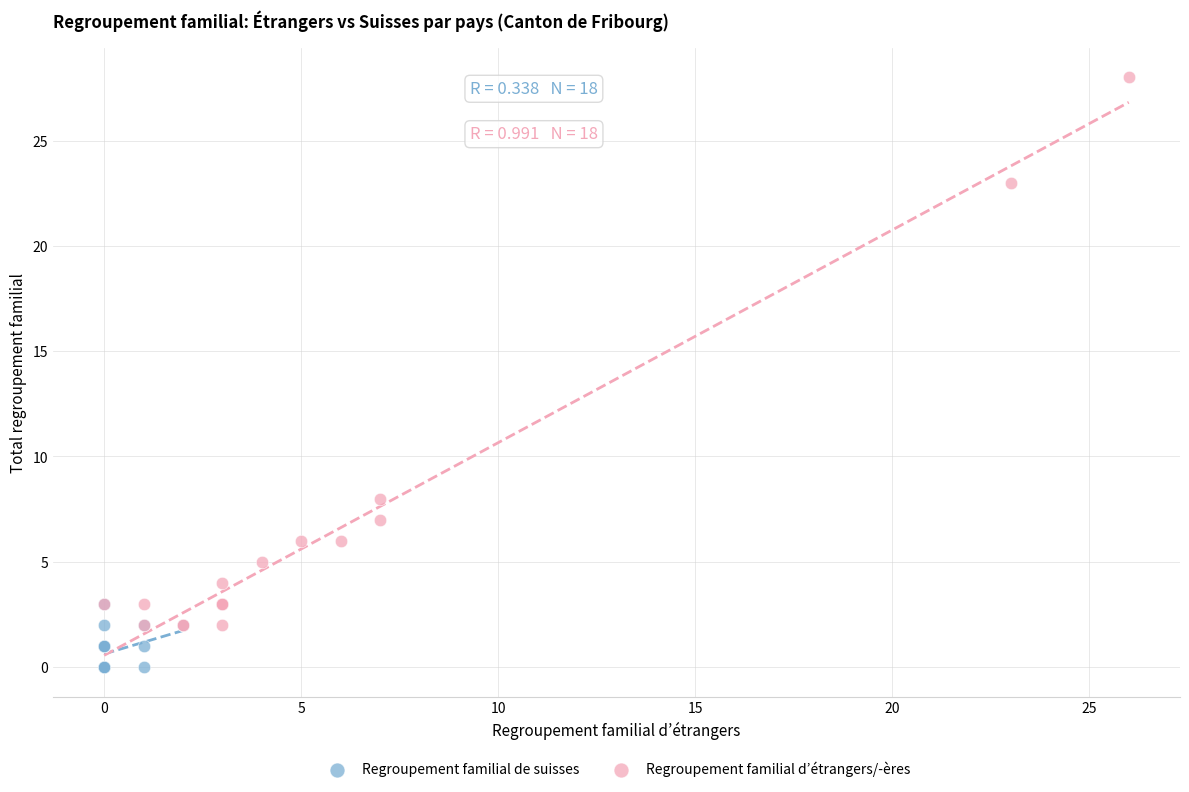

Which series has the largest Y range (max minus min)?

Regroupement familial d’étrangers/-ères